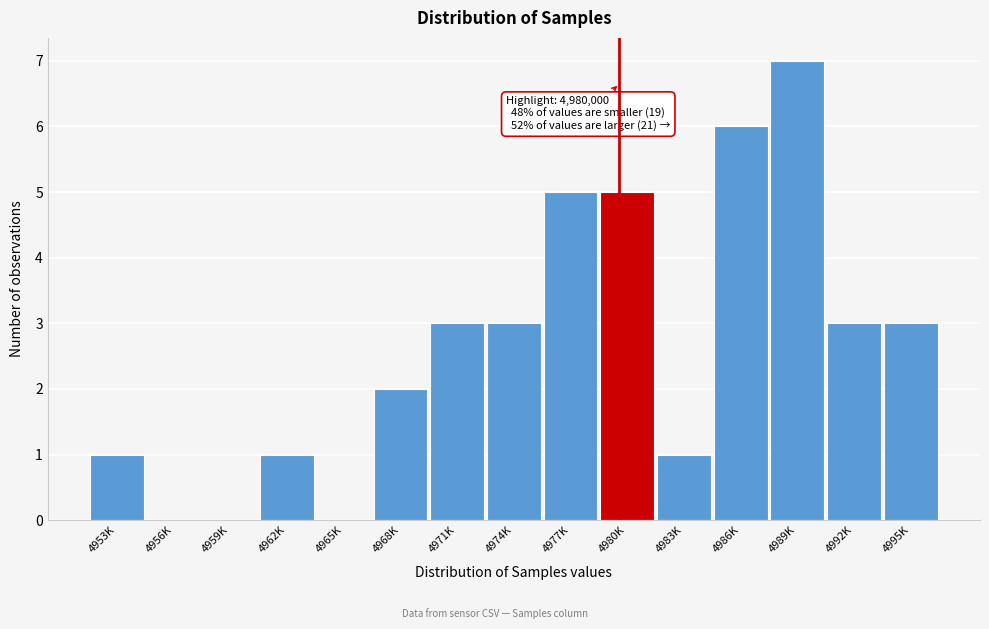

Reading right to left, extract all data points from this chart.

4995K=3	4992K=3	4989K=7	4986K=6	4983K=1	4980K=5	4977K=5	4974K=3	4971K=3	4968K=2	4965K=0	4962K=1	4959K=0	4956K=0	4953K=1